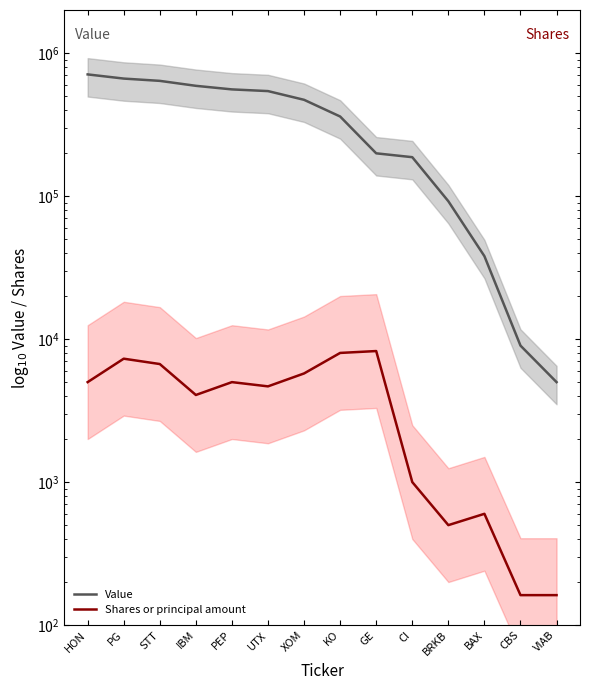

Rank the series by their average value, from highest to lowest.

Value, Shares or principal amount